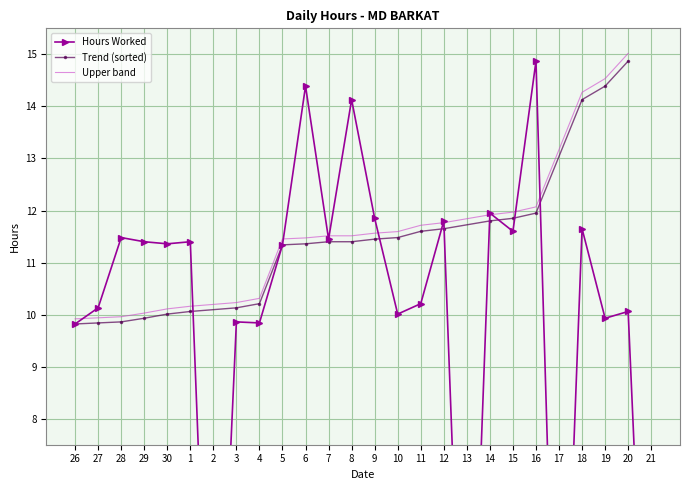

Rank the categories by value from lowest to highest.

2, 13, 17, 21, 26, 4, 3, 19, 10, 20, 27, 11, 5, 30, 29, 1, 7, 28, 15, 18, 12, 9, 14, 8, 6, 16